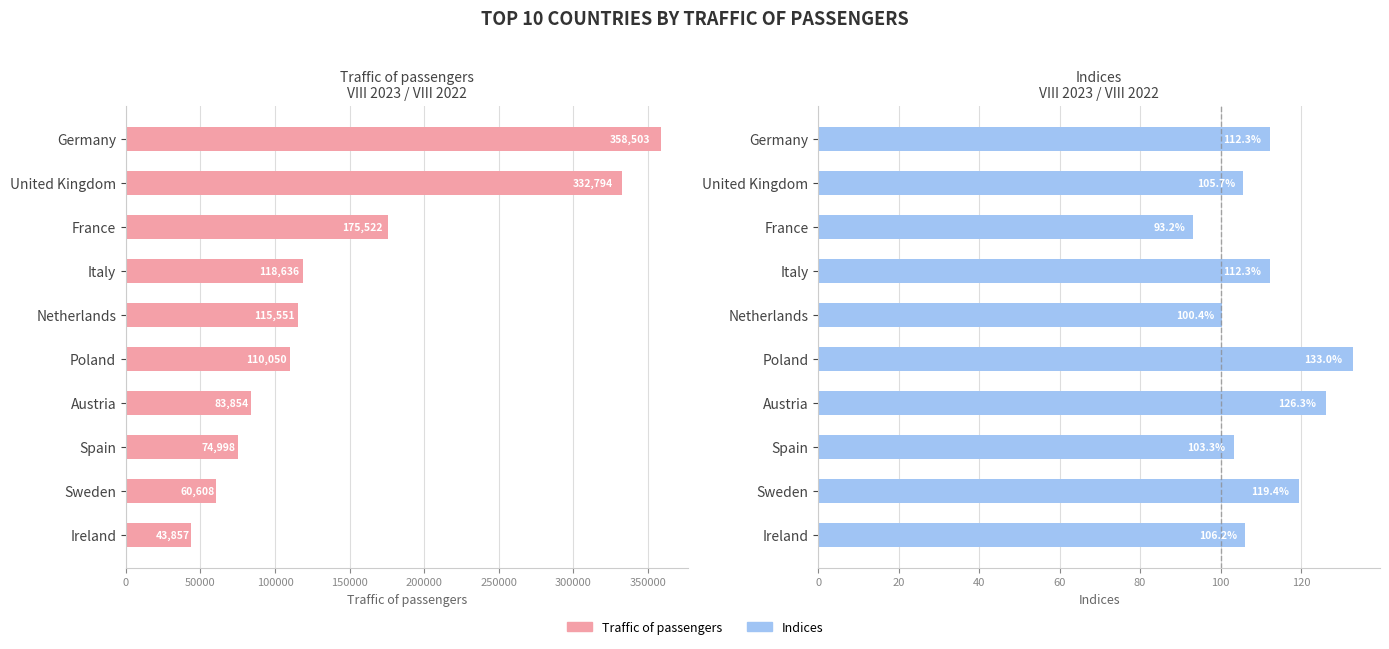

What is the greatest value displayed?

358503.0